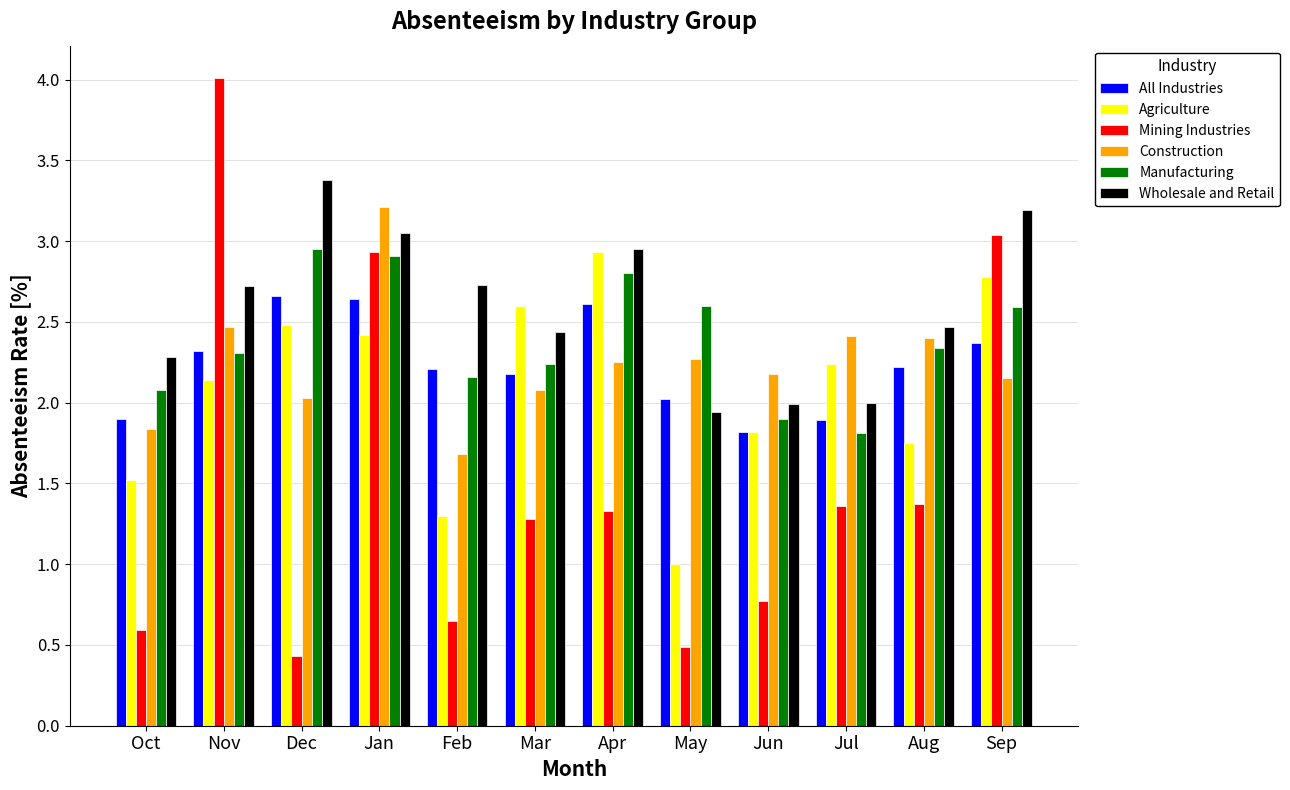

What value does the All Industries series have at Oct?

1.9